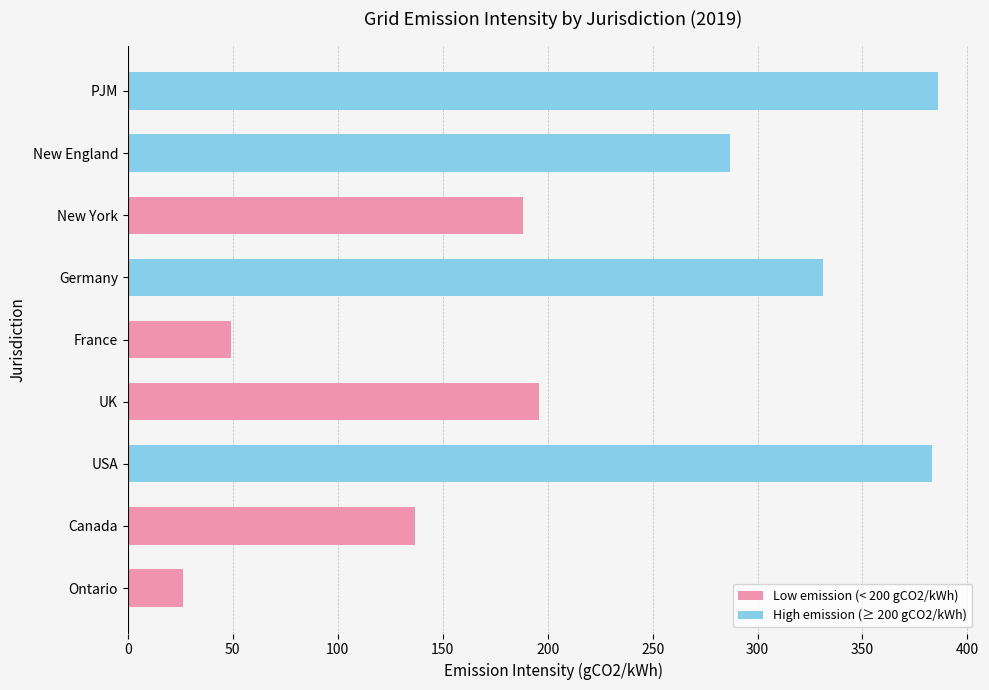

Is it true that the value at Germany is 331.0?

True